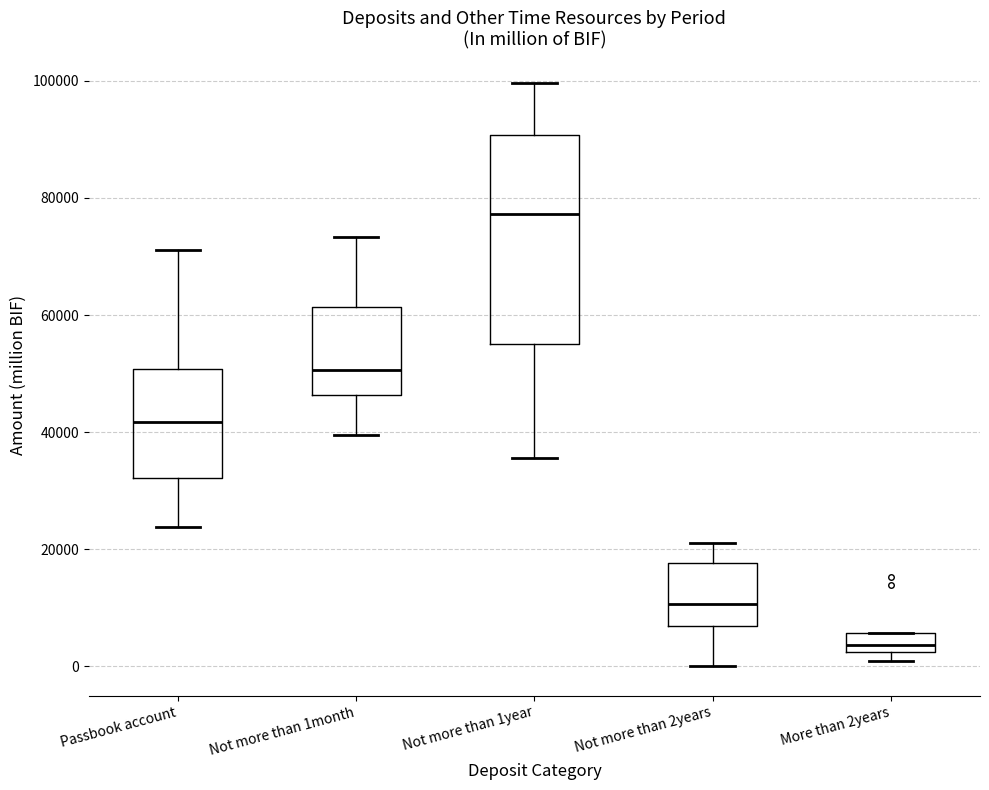

Reading left to right, read every box against the y-axis: the position of its median line, the range the box covers, and the ends of its whiskers. The values are not printed on the chart, so give them approximately, as read against the axis.

Passbook account: median 42000, box 32000 to 50000, whiskers 24000 to 72000
Not more than 1month: median 50000, box 46000 to 62000, whiskers 40000 to 74000
Not more than 1year: median 78000, box 54000 to 90000, whiskers 36000 to 100000
Not more than 2years: median 10000, box 6000 to 18000, whiskers 0 to 22000
More than 2years: median 4000, box 2000 to 6000, whiskers 0 to 6000